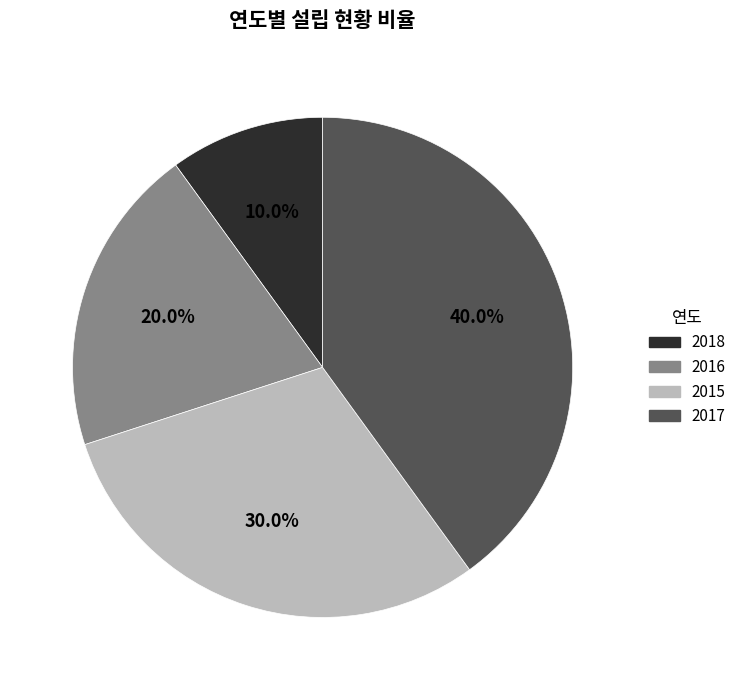

How many slices are in this pie chart?

4